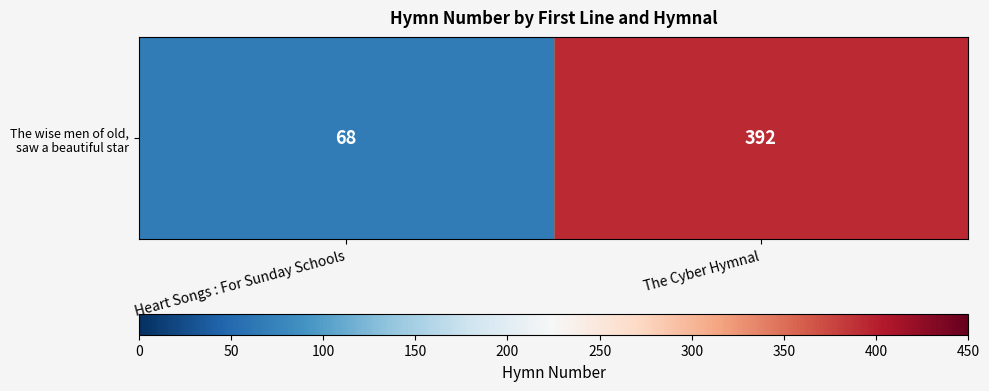

Rank the categories by value from lowest to highest.

Heart Songs : For Sunday Schools, The Cyber Hymnal